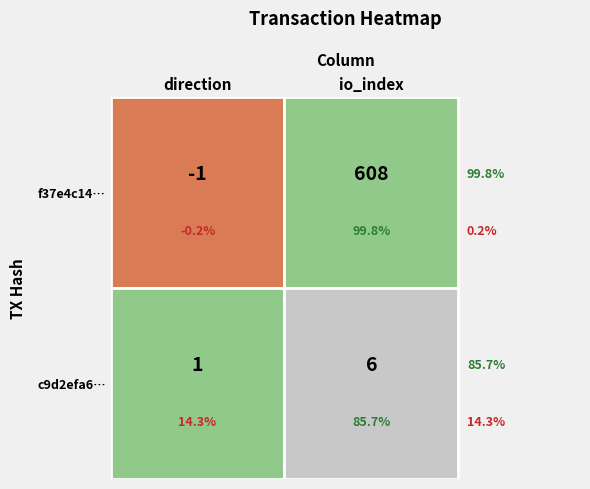

List the series in order of their peak value, lowest first.

c9d2efa6a219558d39a03744afdcc3d74557750, f37e4c1414b09e65915521da2c25cce1716fd1b